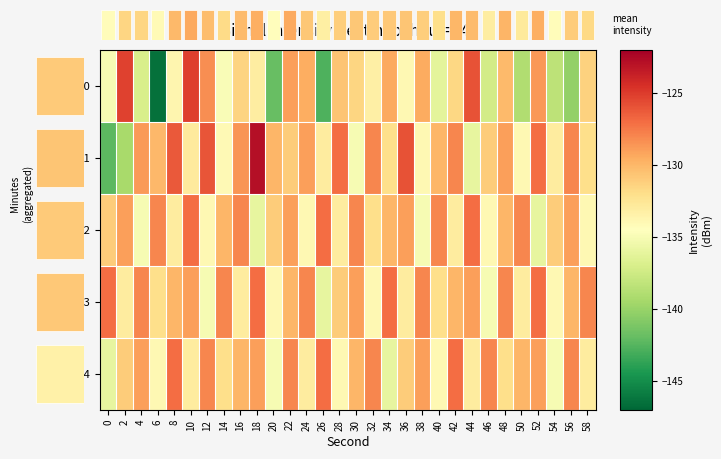

Which has a higher value, 40 or 10?

10